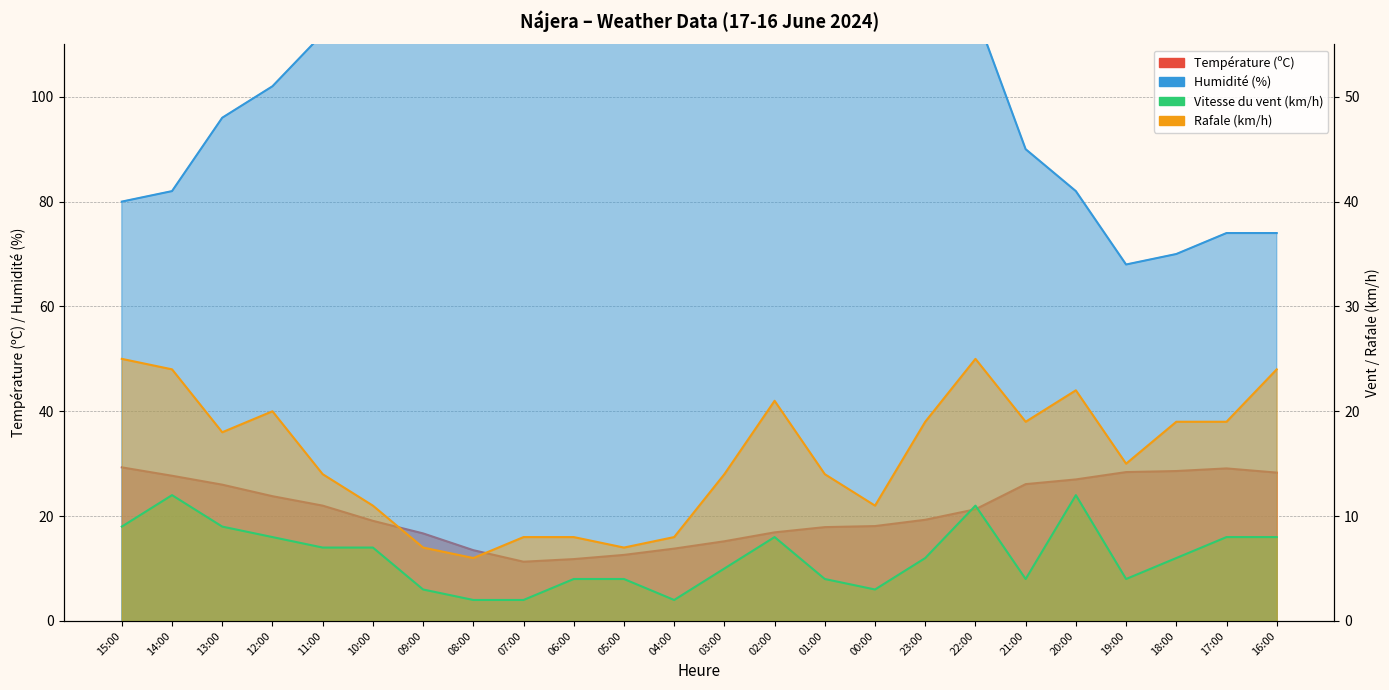

Reading left to right, extract all data points from this chart.

Température (ºC): 15:00=29.3	14:00=27.7	13:00=26.0	12:00=23.8	11:00=22.0	10:00=19.1	09:00=16.7	08:00=13.5	07:00=11.3	06:00=11.8	05:00=12.6	04:00=13.8	03:00=15.2	02:00=16.9	01:00=17.9	00:00=18.1	23:00=19.3	22:00=21.3	21:00=26.1	20:00=27.0	19:00=28.4	18:00=28.6	17:00=29.1	16:00=28.3
Humidité (%): 15:00=40.0	14:00=41.0	13:00=48.0	12:00=51.0	11:00=56.0	10:00=64.0	09:00=73.0	08:00=81.0	07:00=88.0	06:00=87.0	05:00=85.0	04:00=82.0	03:00=78.0	02:00=69.0	01:00=67.0	00:00=67.0	23:00=63.0	22:00=58.0	21:00=45.0	20:00=41.0	19:00=34.0	18:00=35.0	17:00=37.0	16:00=37.0
Vitesse du vent (km/h): 15:00=9.0	14:00=12.0	13:00=9.0	12:00=8.0	11:00=7.0	10:00=7.0	09:00=3.0	08:00=2.0	07:00=2.0	06:00=4.0	05:00=4.0	04:00=2.0	03:00=5.0	02:00=8.0	01:00=4.0	00:00=3.0	23:00=6.0	22:00=11.0	21:00=4.0	20:00=12.0	19:00=4.0	18:00=6.0	17:00=8.0	16:00=8.0
Rafale (km/h): 15:00=25.0	14:00=24.0	13:00=18.0	12:00=20.0	11:00=14.0	10:00=11.0	09:00=7.0	08:00=6.0	07:00=8.0	06:00=8.0	05:00=7.0	04:00=8.0	03:00=14.0	02:00=21.0	01:00=14.0	00:00=11.0	23:00=19.0	22:00=25.0	21:00=19.0	20:00=22.0	19:00=15.0	18:00=19.0	17:00=19.0	16:00=24.0